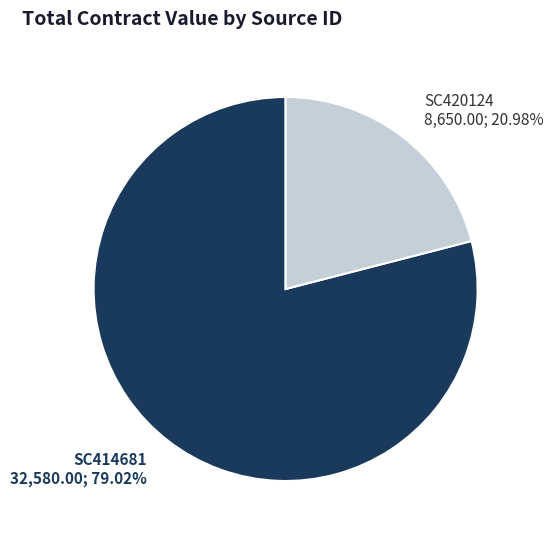

Is it true that SC414681 is 79% of the pie?

True